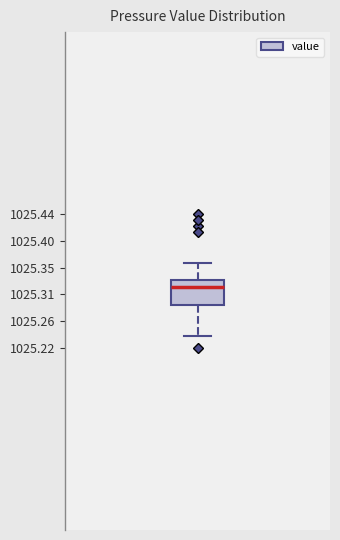

Read this box plot against the y-axis: the position of the median line, the range covered by the box, and the ends of both whiskers. The values are not printed on the chart, so give them approximately, as read against the axis.

median 1025.320, box 1025.290 to 1025.335, whiskers 1025.240 to 1025.360